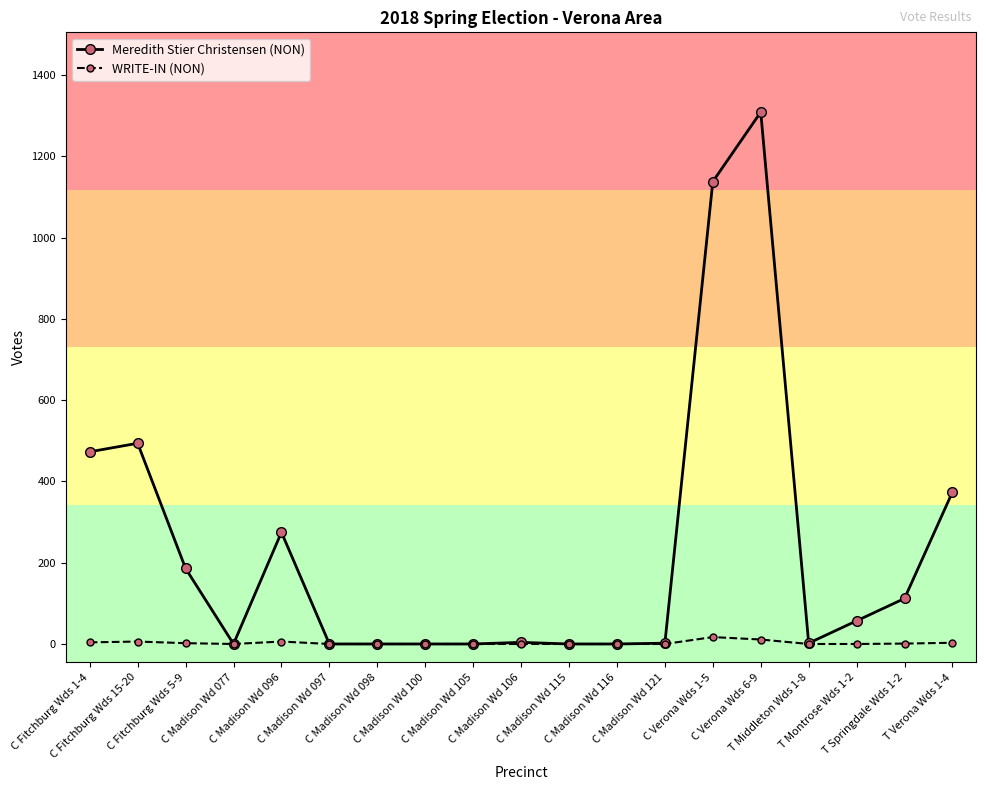

What is the average value of the WRITE-IN (NON) series?

3